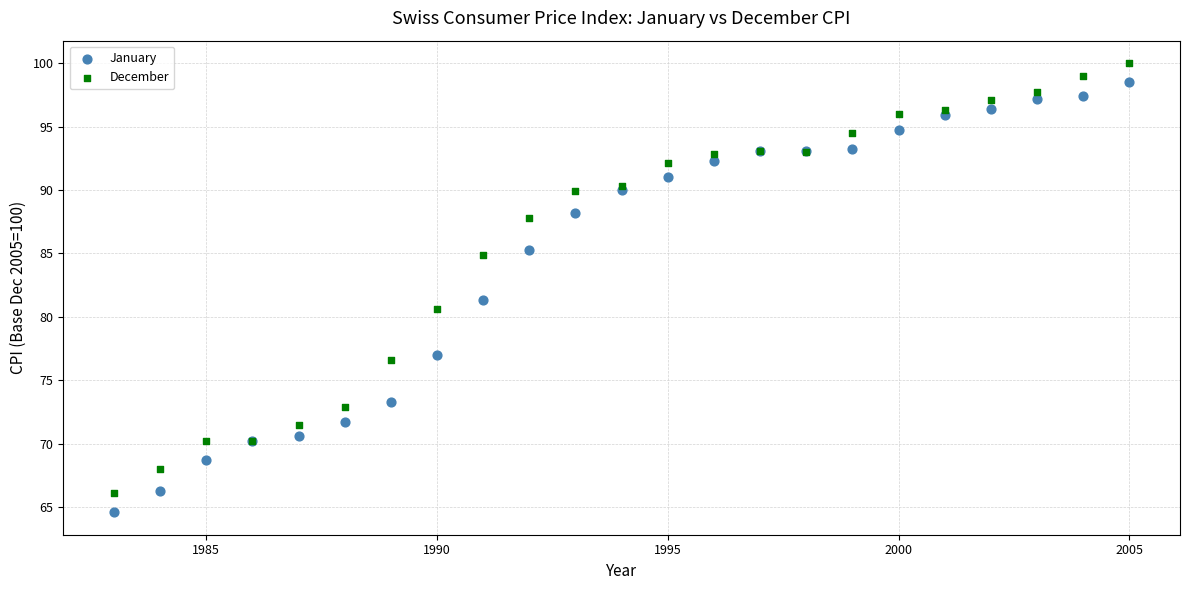

What is the X range (max minus min) for the scatter plot?

22.0